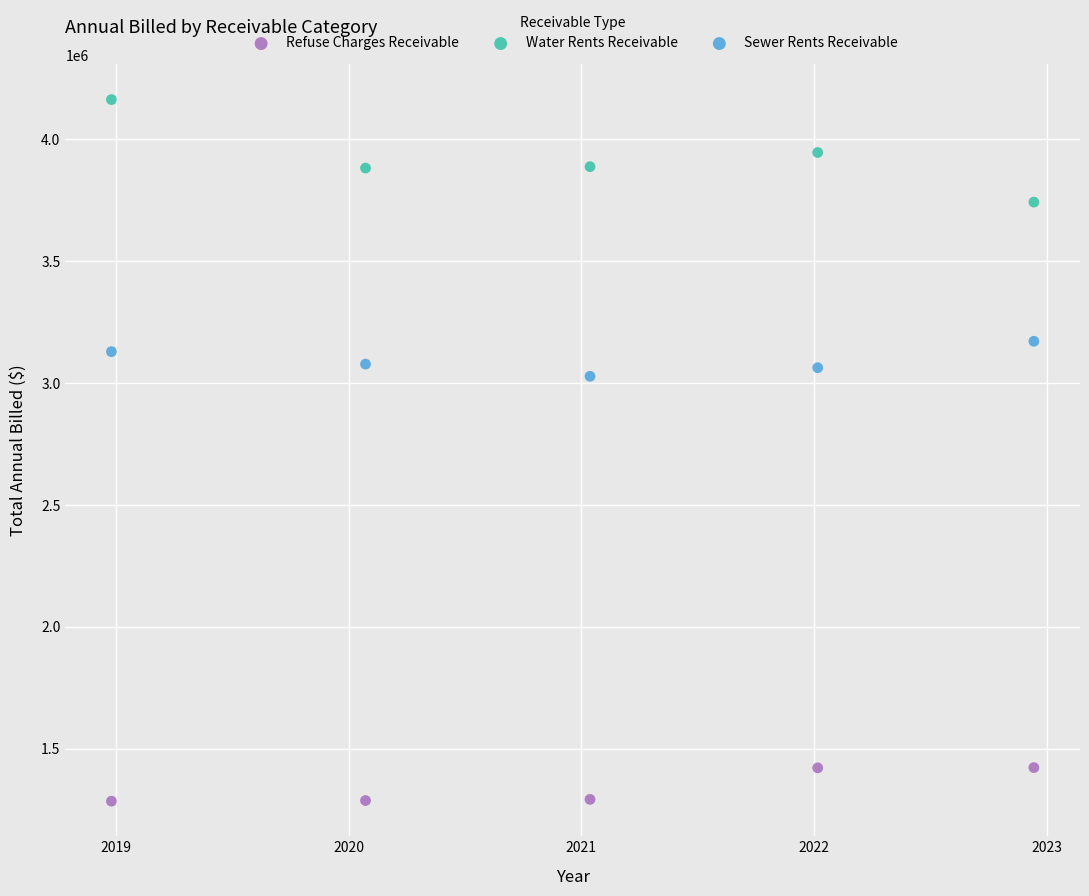

Which series contains the lowest Y value?

Refuse Charges Receivable